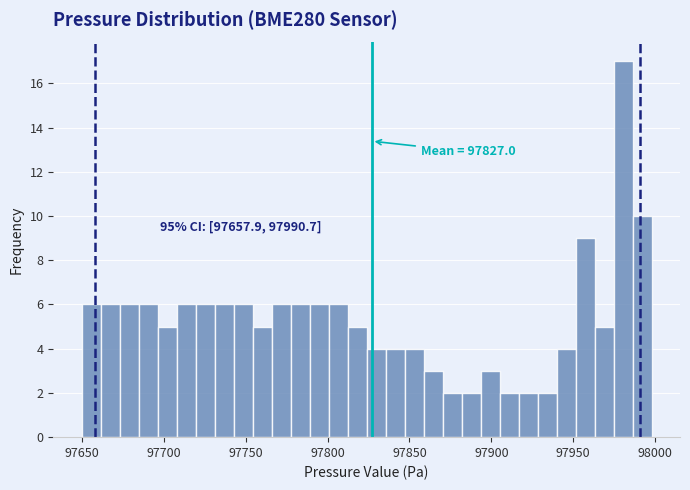

Around what value on the x-axis is the tallest bar? Give the approximate position of its centre, as read against the axis.

97980